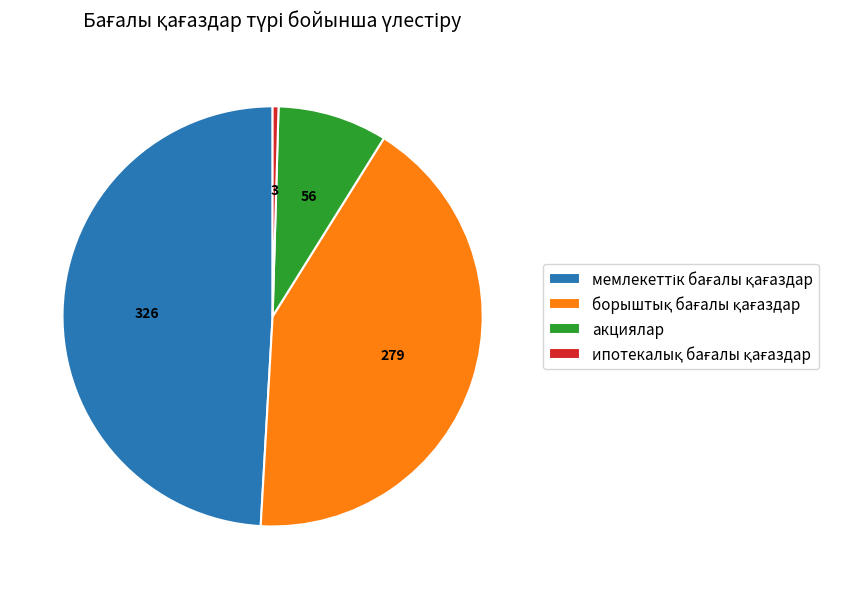

Is there a majority slice in this chart?

No